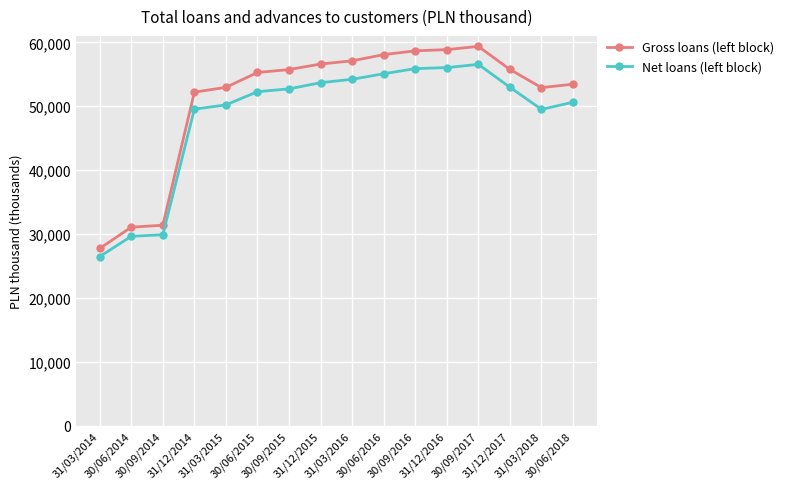

What is the average value of the Net loans (left block) series?

48450.7